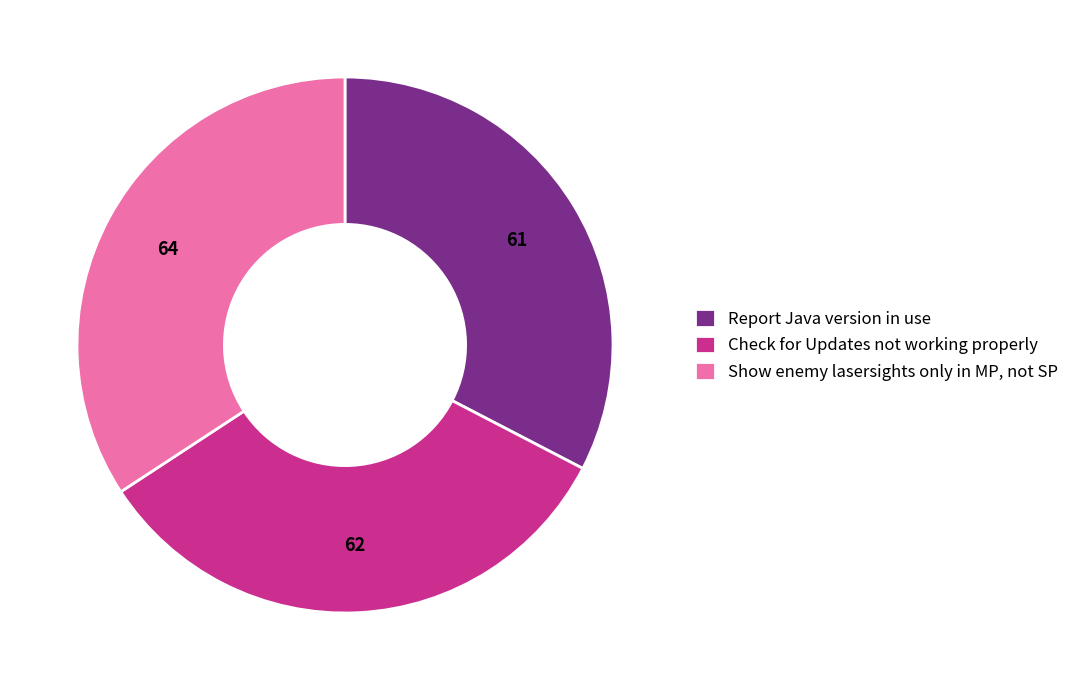

How many segments does this pie chart have?

3